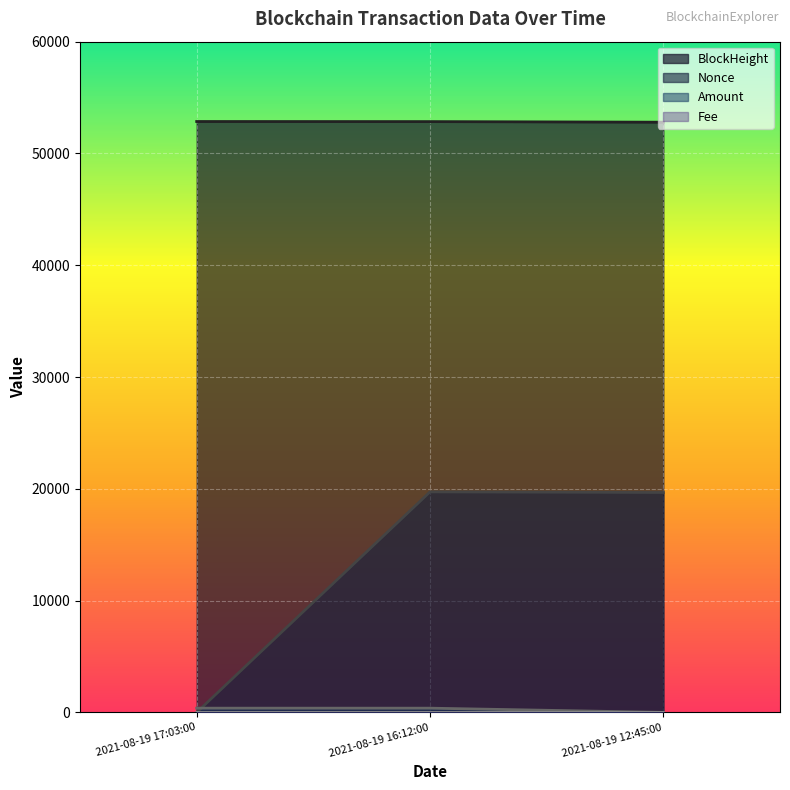

What is the label of the 2nd point from the right?

2021-08-19 16:12:00